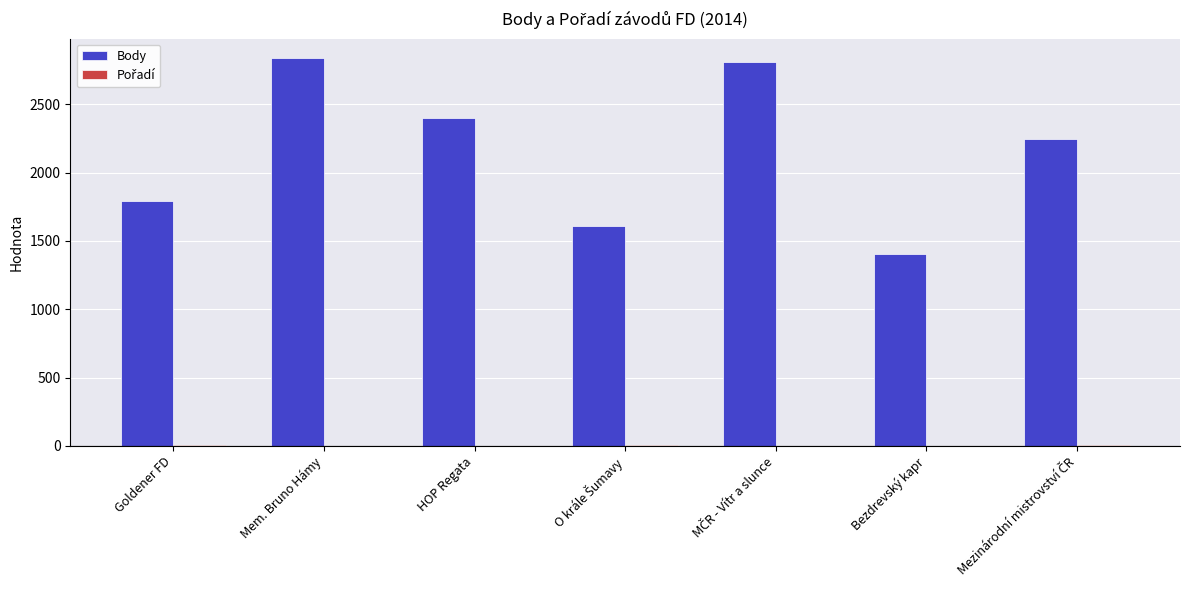

Which series has the widest spread of values?

Body